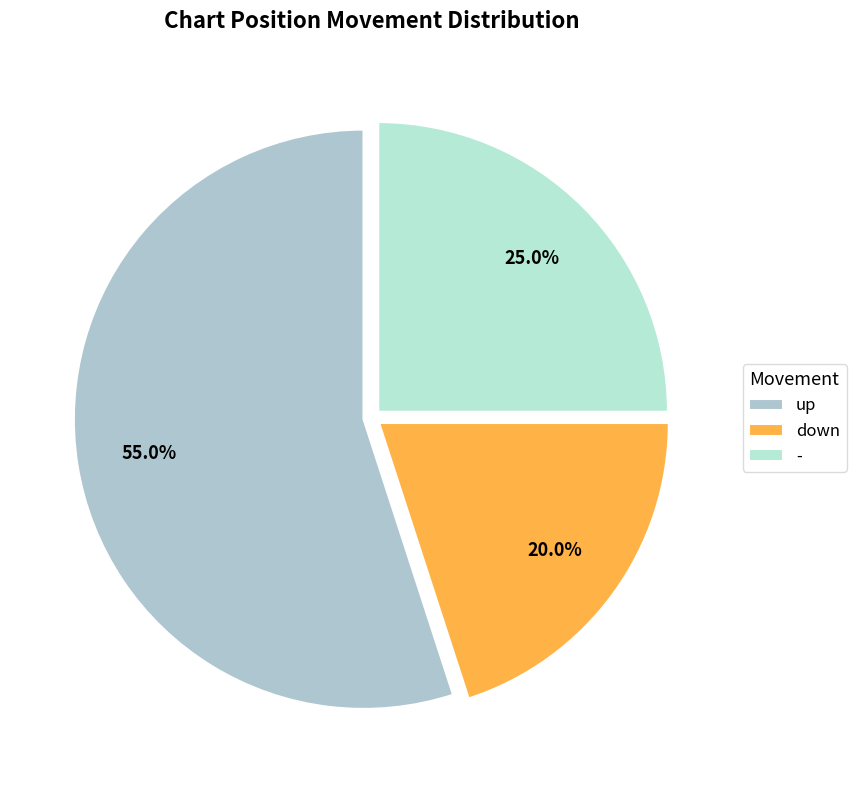

What percentage is the up slice, to the nearest percent?

55%